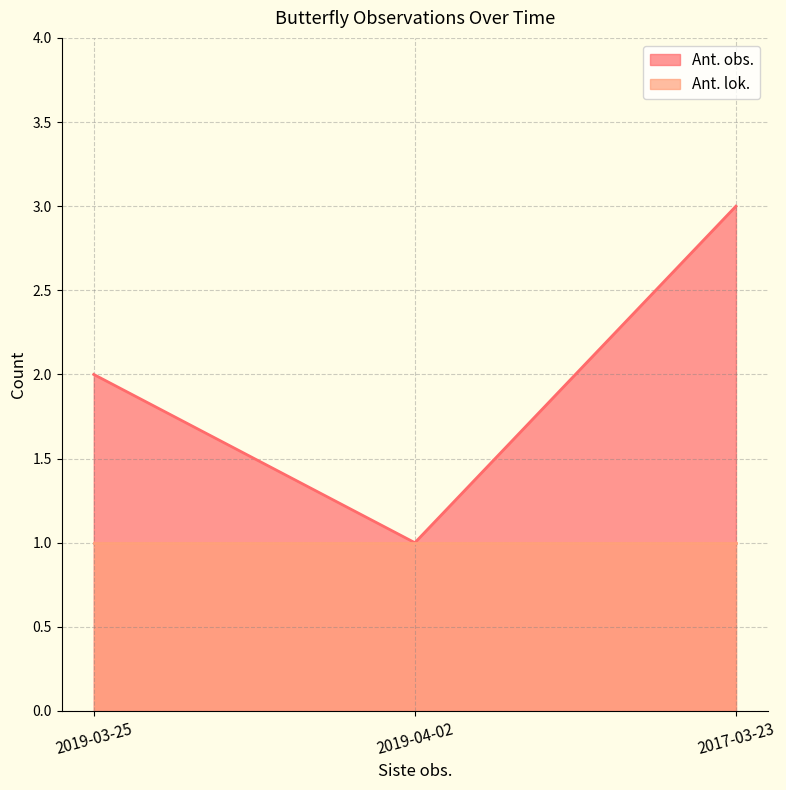

What position from the left is 2019-03-25?

1